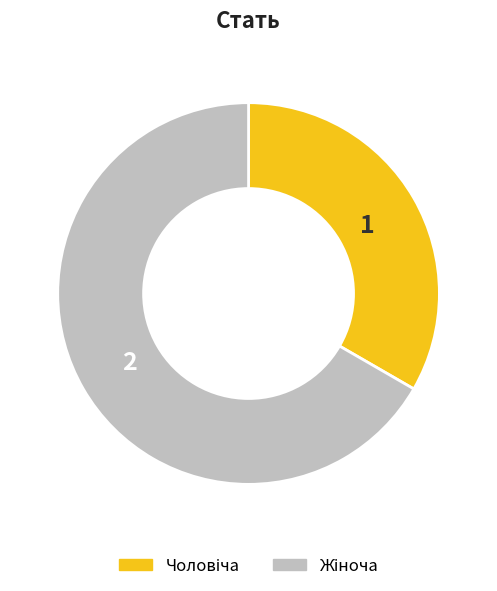

Is there any slice that represents more than half of the pie?

Yes